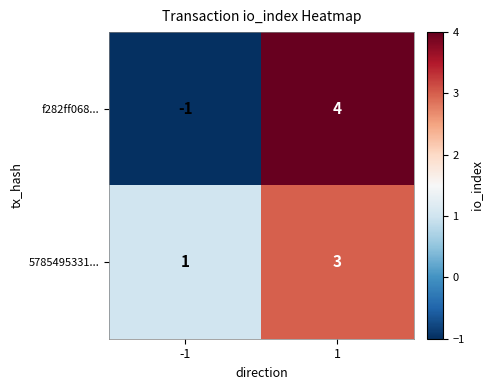

What is the highest value of the f282ff068... series?

4